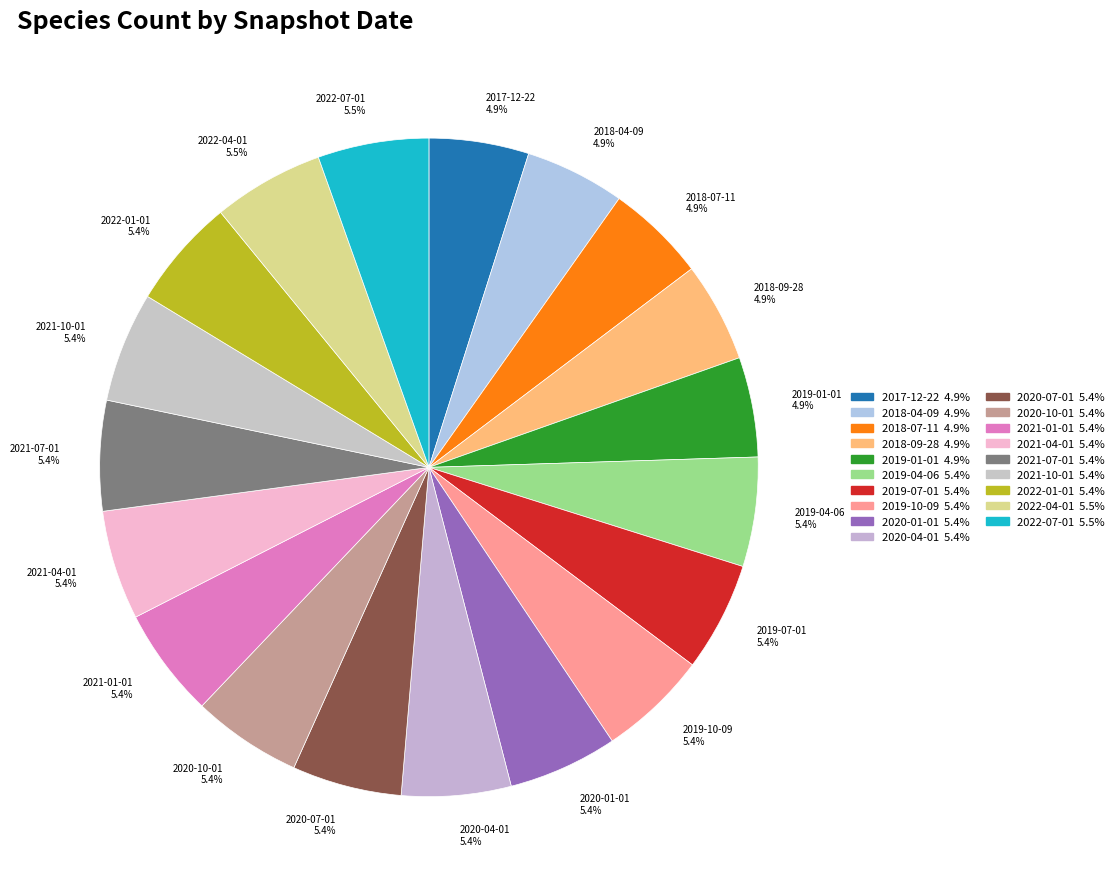

What is the ratio of the value at 2018-09-28 4.9% to the value at 2019-04-06 5.4%?

0.9